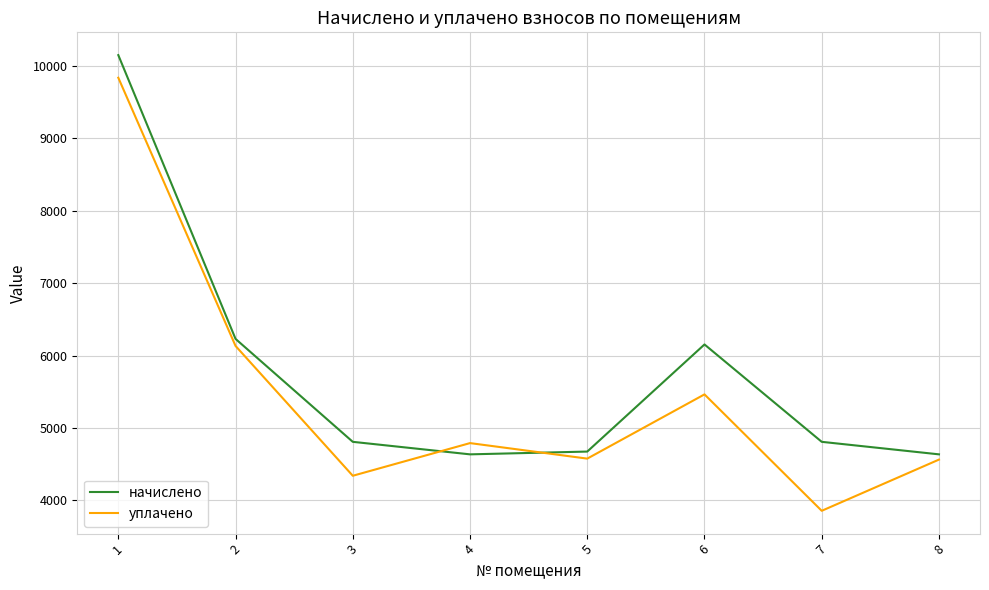

What is the lowest value of the уплачено series?

3857.7